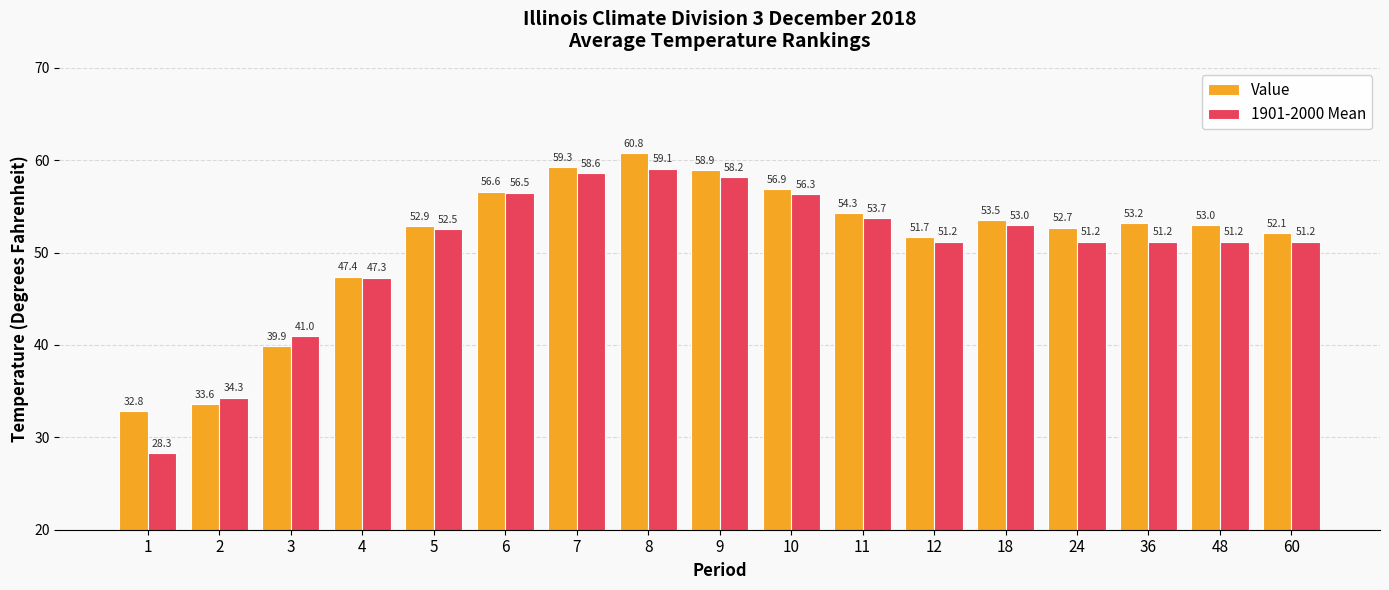

The Value series shows 60.8 at 8. True or false?

True